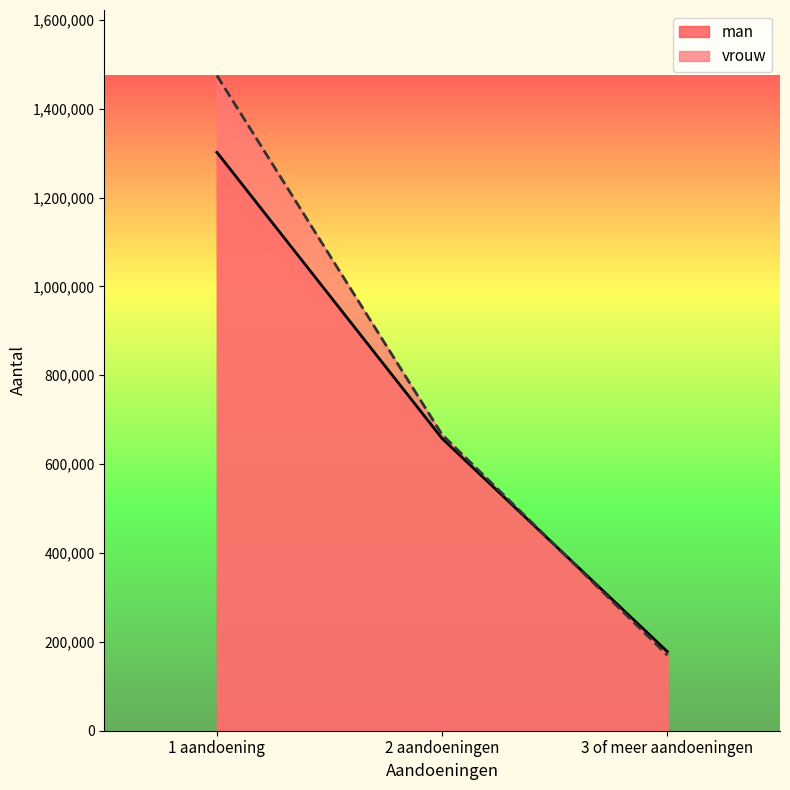

At which category does the chart reach its minimum across all series?

3 of meer aandoeningen